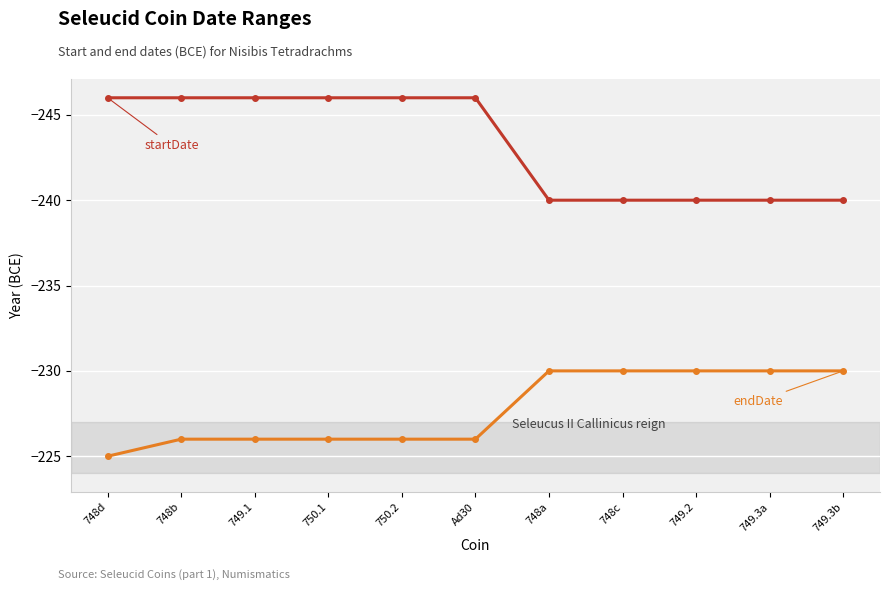

What is the spread (max minus min) of values at 749.2?

10